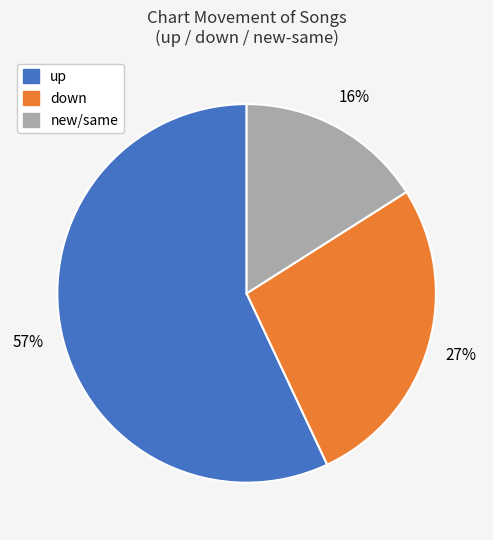

Is there a majority slice in this chart?

Yes